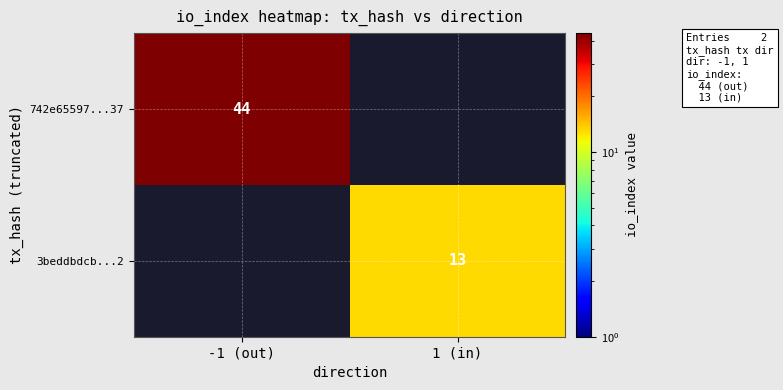

The 3beddbdcb...2 series shows 21 at 1 (in). True or false?

False